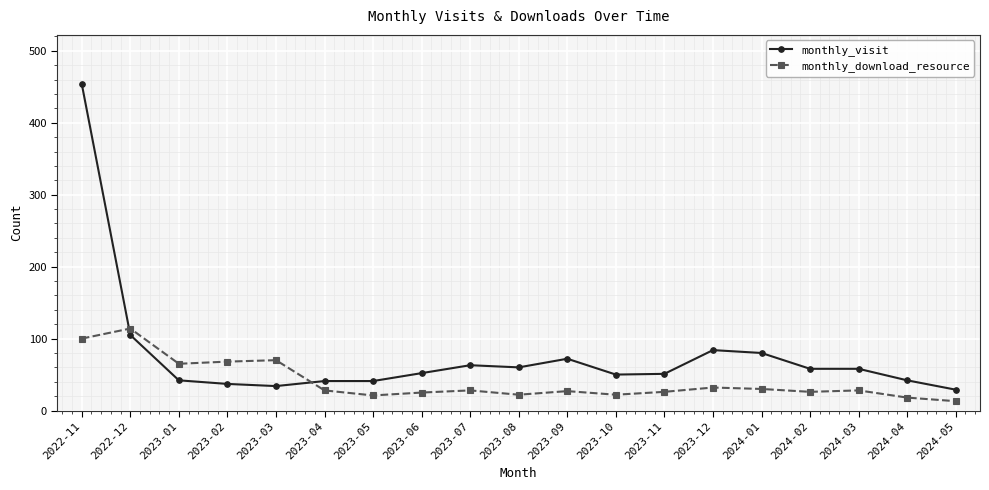

True or false: monthly_visit has more than 0 points higher than both neighbors.

True